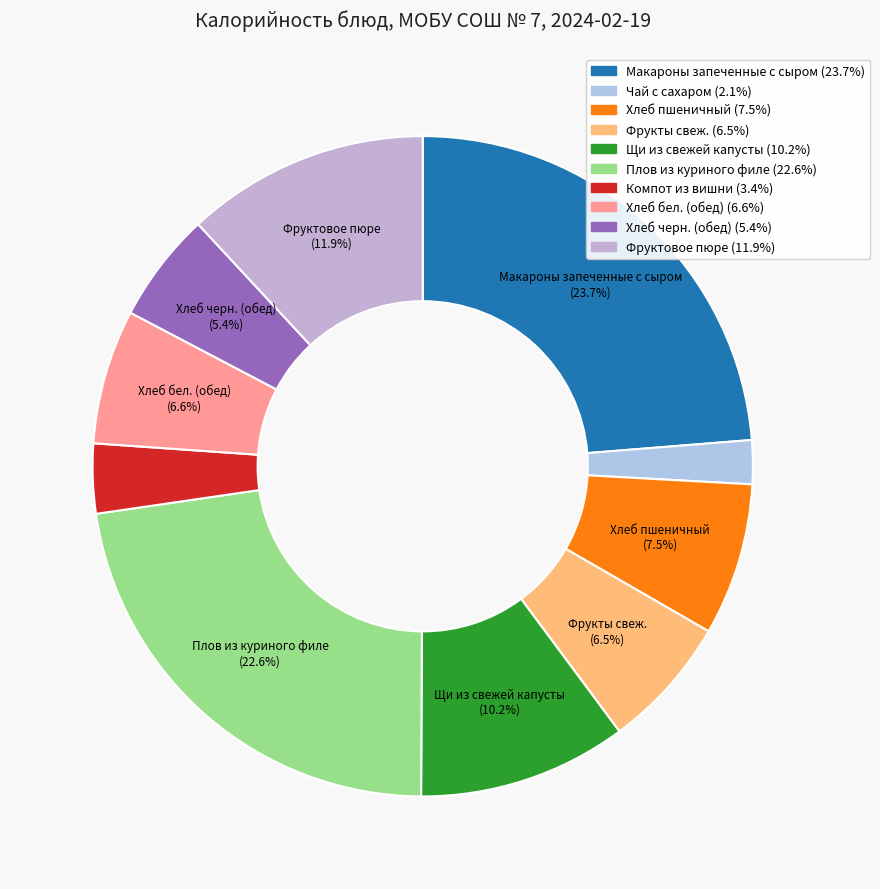

What is the ratio of the value at Хлеб черн. (обед) to the value at Хлеб пшеничный?

0.7